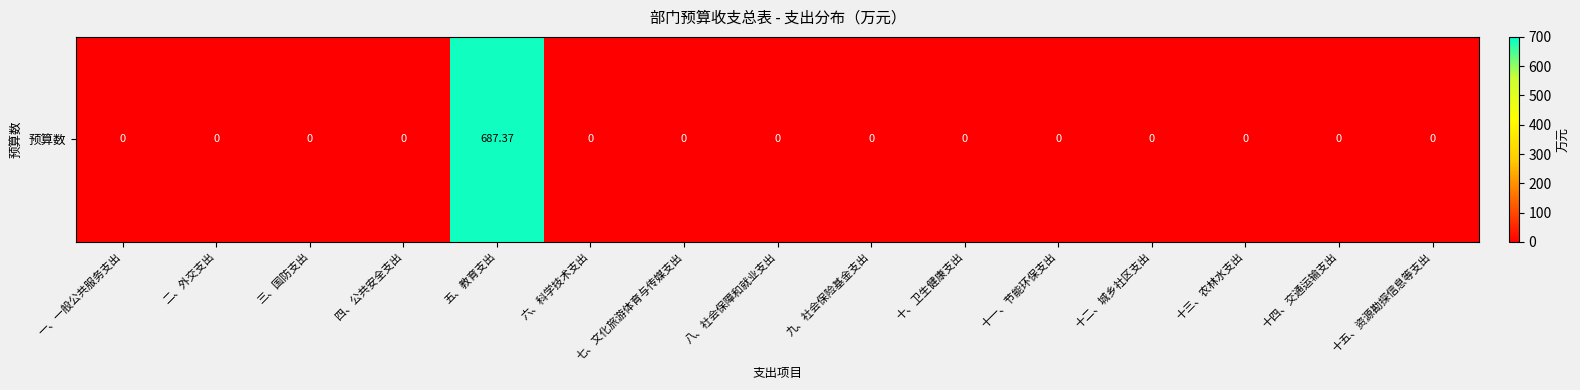

The chart shows a value of 0.0 at 八、社会保障和就业支出. True or false?

True